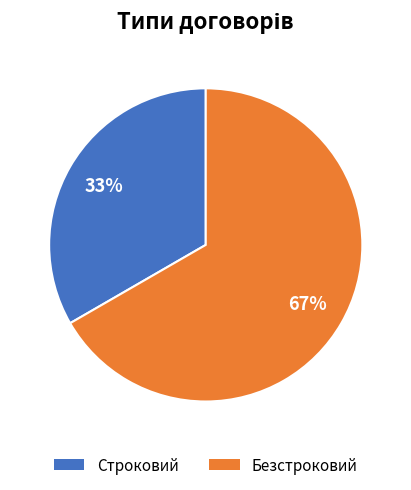

Does Строковий account for over 50% of the chart?

No